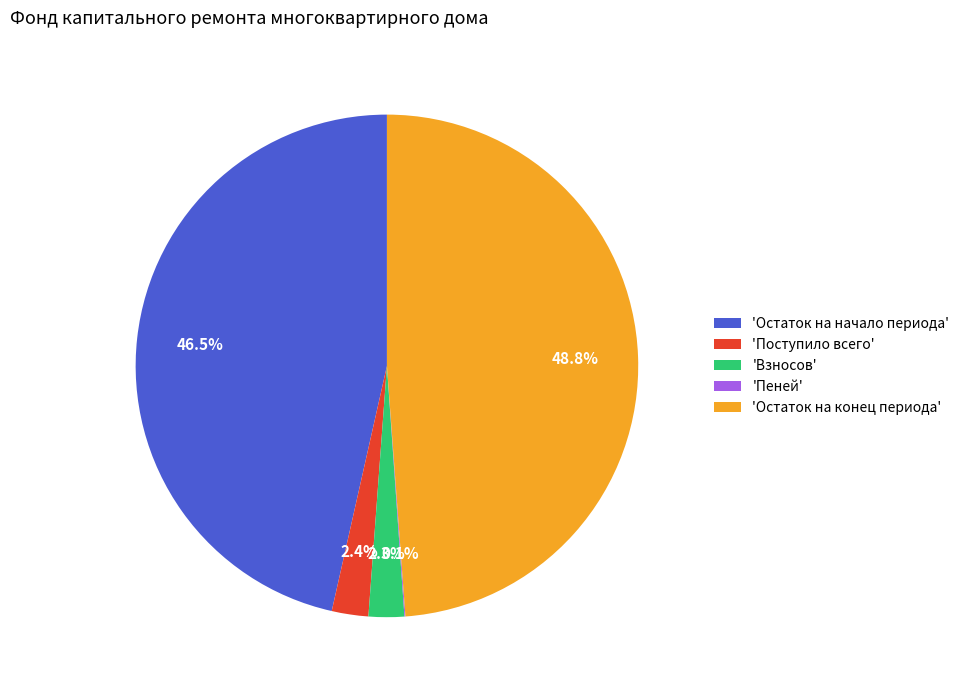

What percentage is NOT represented by 'Поступило всего'?

97.6%